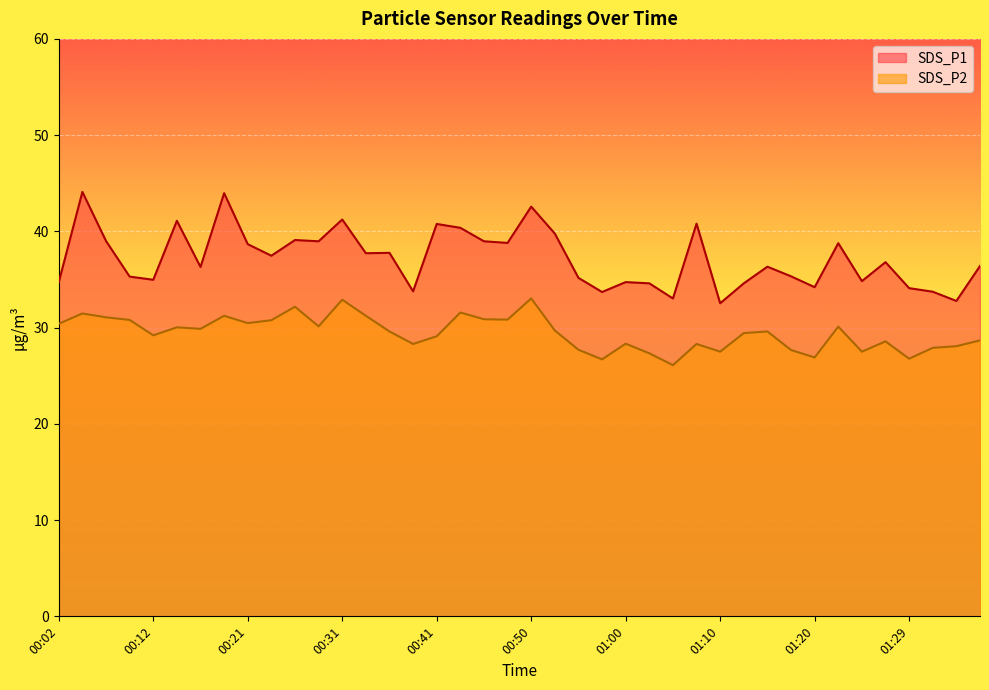

Is the value of SDS_P1 at 01:34 greater than the value of SDS_P2 at 00:58?

Yes